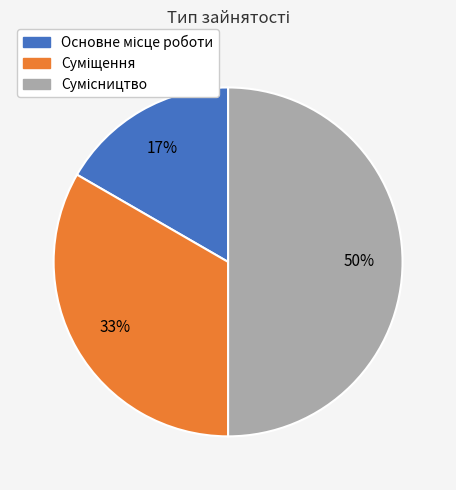

To the nearest percent, what is the difference between the largest and smallest slice percentages?

33%